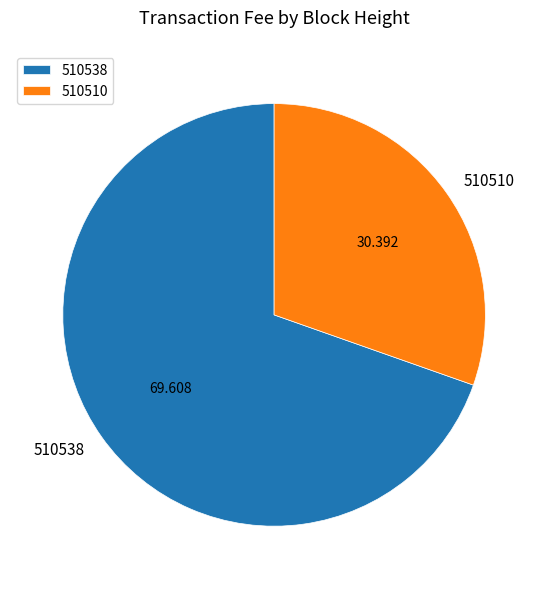

Does 510510 represent more than half of the total?

No